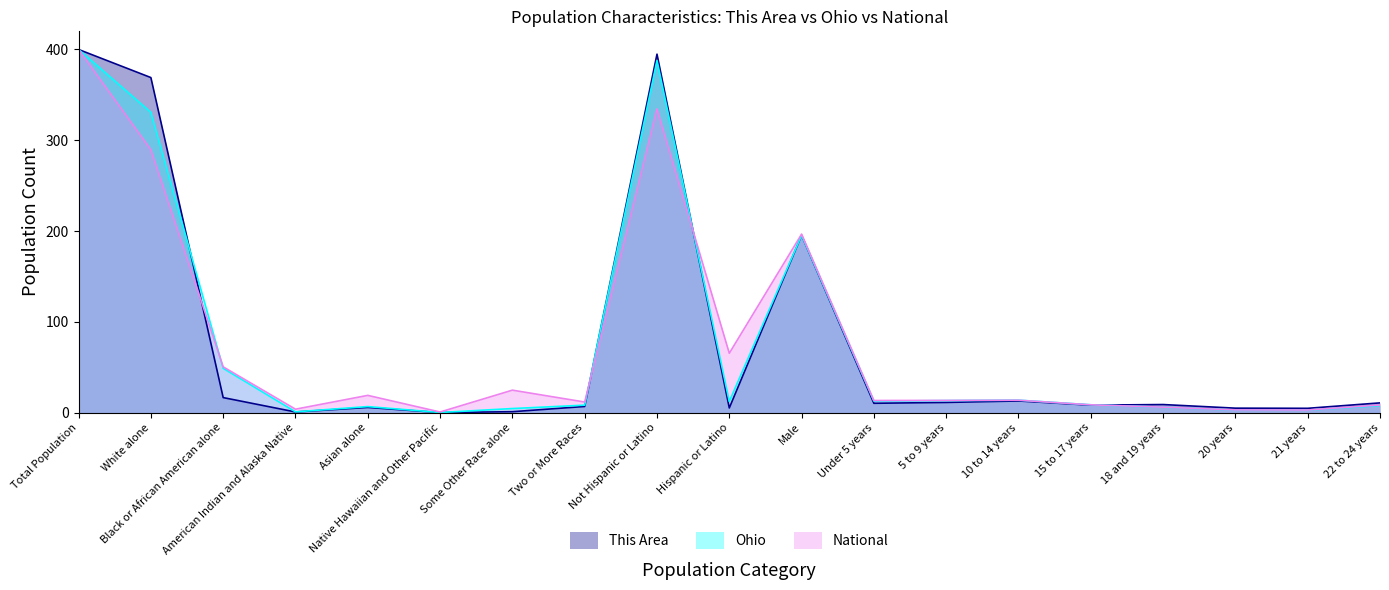

Which has a higher value, Two or More Races or Male?

Male